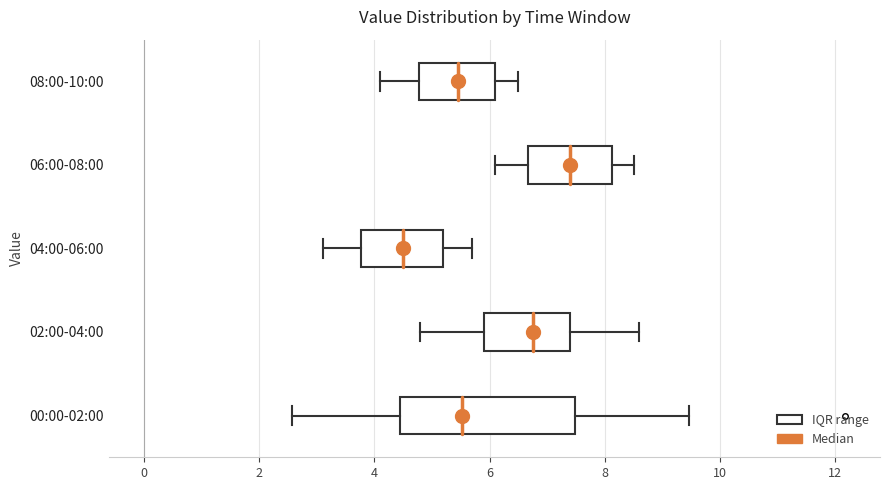

Where is the right edge of the box for 06:00-08:00 on the x-axis? The values are not printed on the chart, so give them approximately, as read against the axis.

8.2